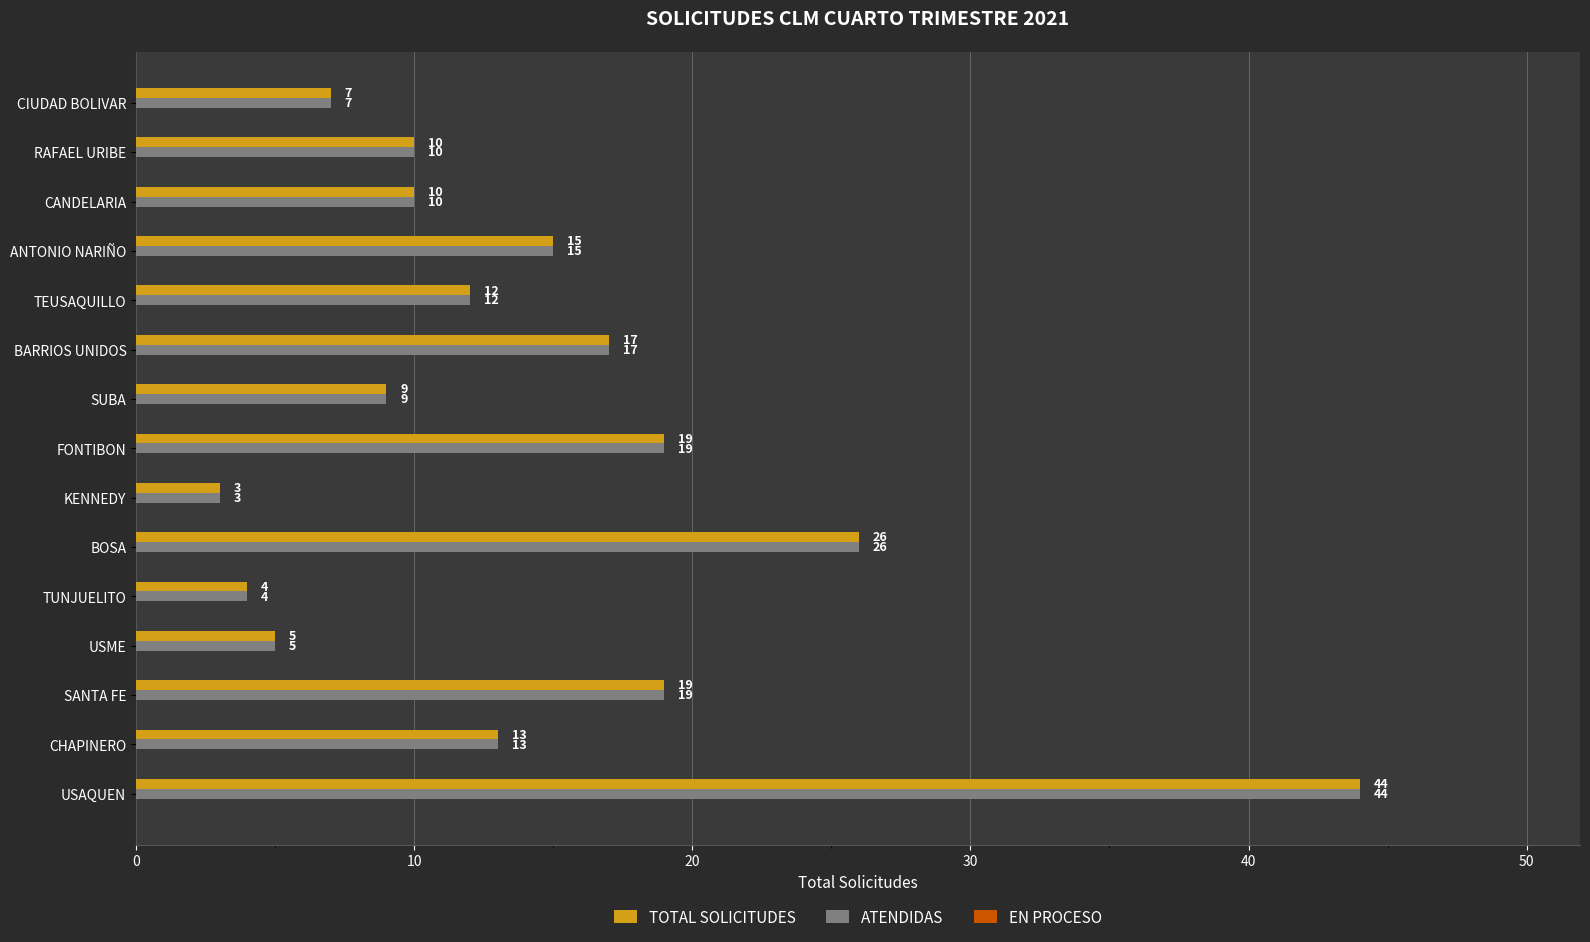

The value of ATENDIDAS at BARRIOS UNIDOS is 4. True or false?

False